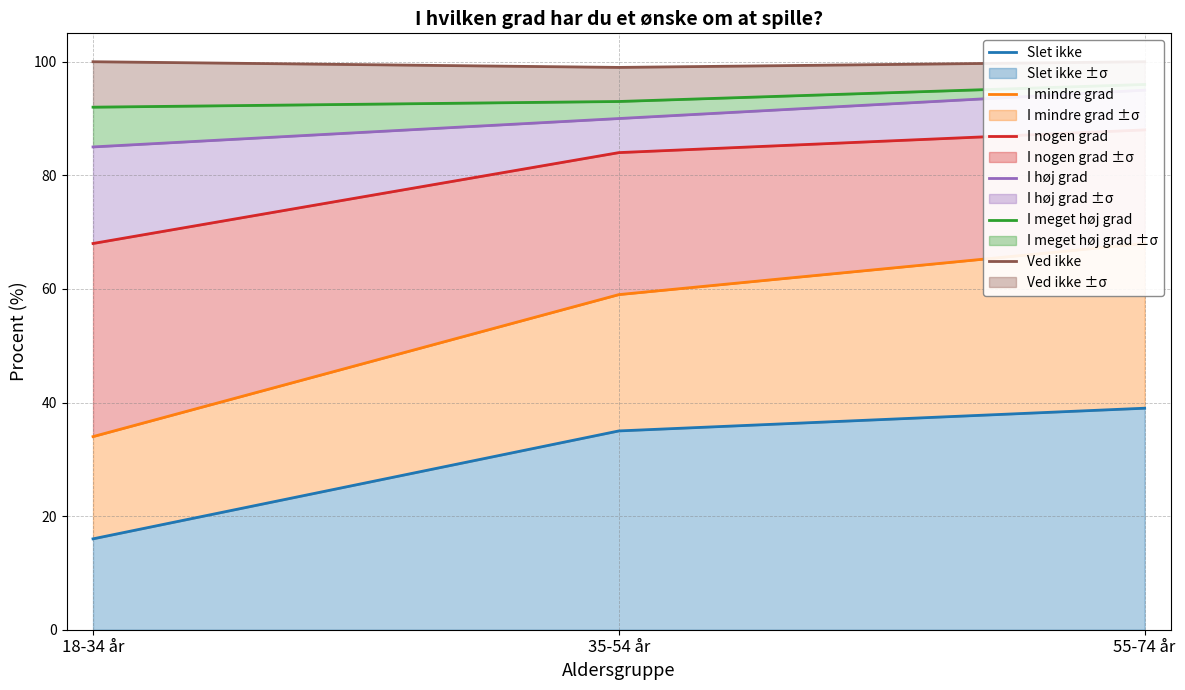

At which label is Slet ikke closest to 27?

35-54 år